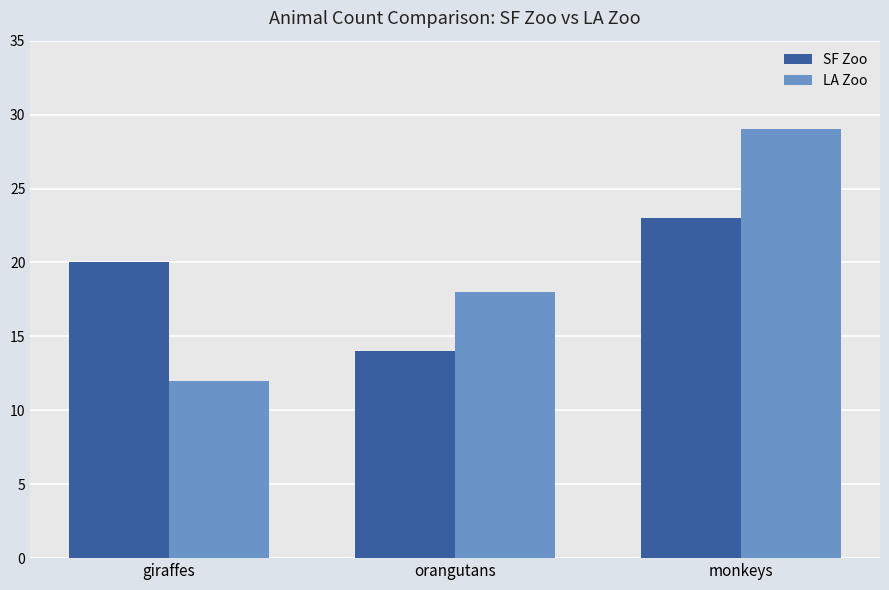

Reading left to right, extract all data points from this chart.

SF Zoo: giraffes=20	orangutans=14	monkeys=23
LA Zoo: giraffes=12	orangutans=18	monkeys=29